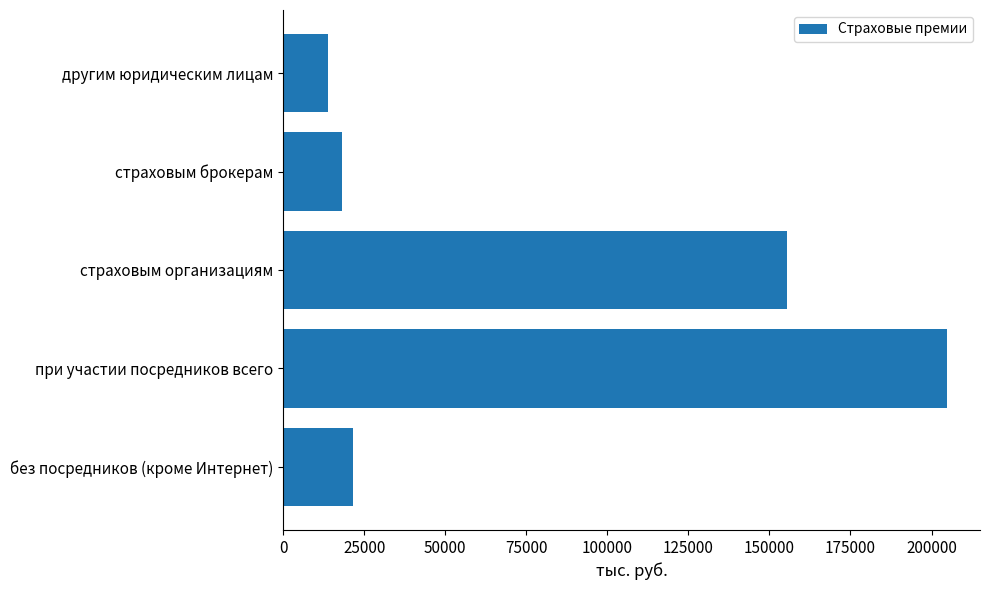

List the labels in order of value, largest first.

при участии посредников всего, страховым организациям, без посредников (кроме Интернет), страховым брокерам, другим юридическим лицам